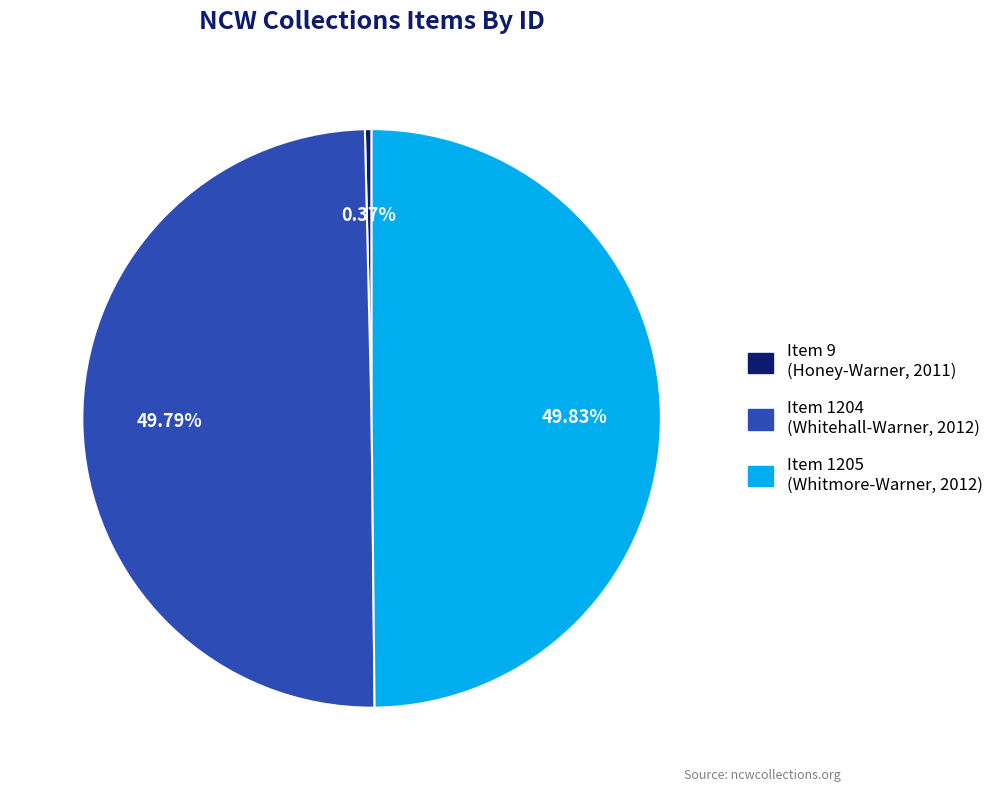

Count the number of slices in the pie.

3